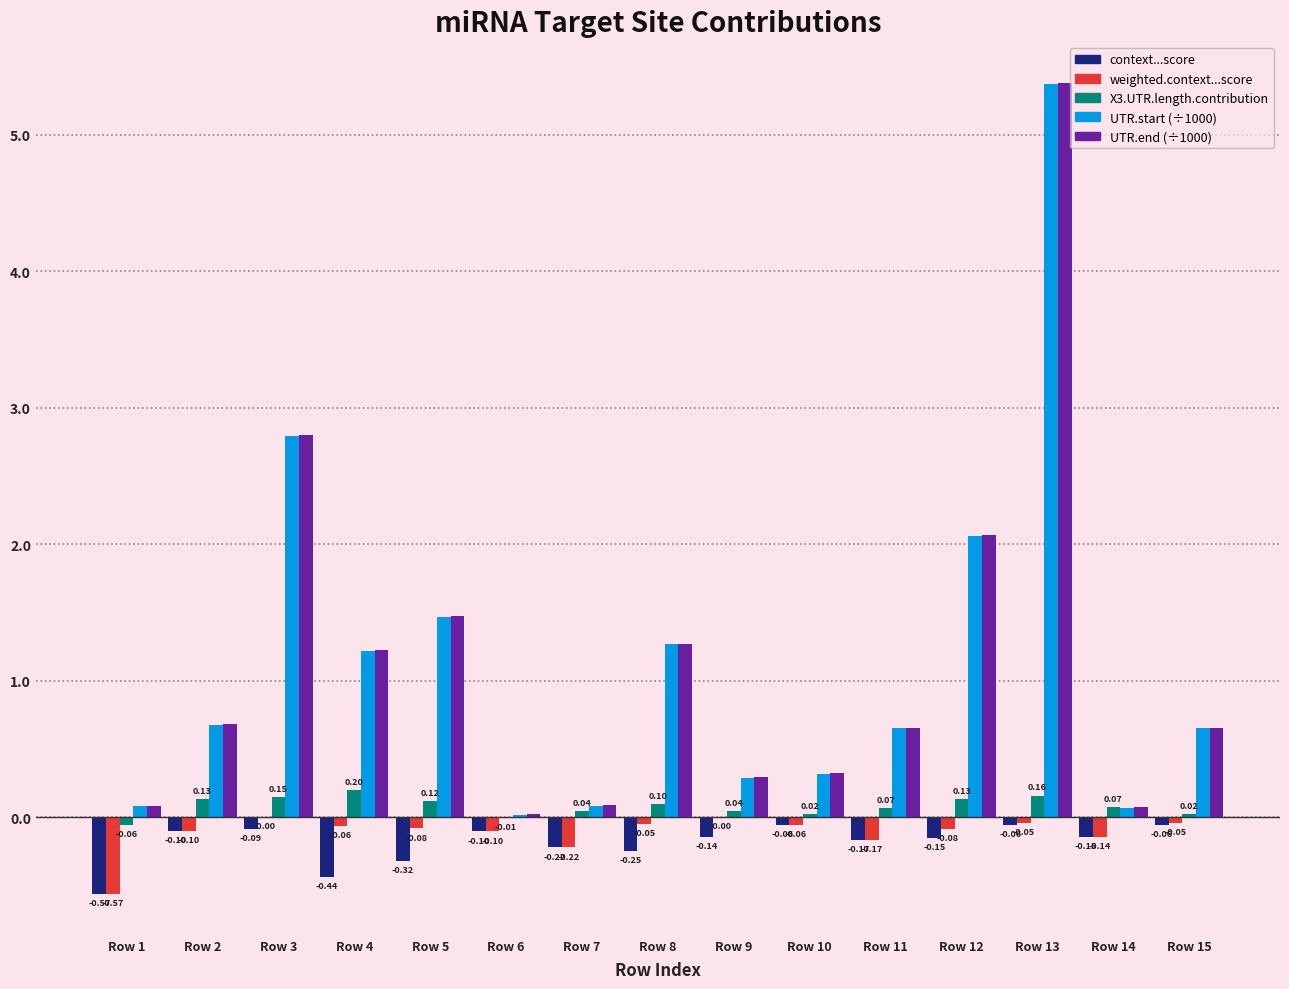

Which series has the largest total across all categories?

UTR.end (÷1000)